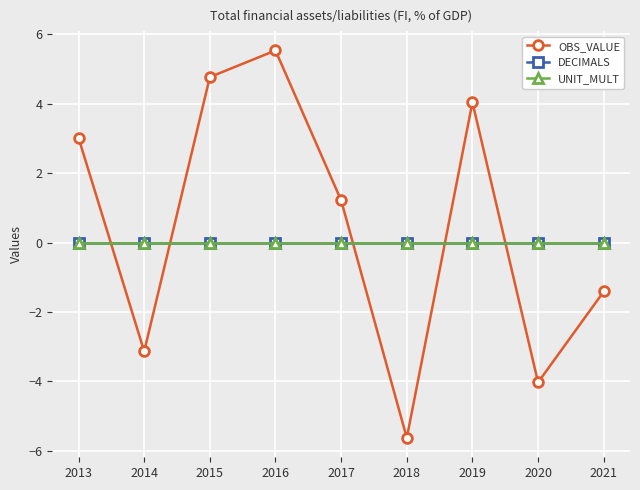

The value of OBS_VALUE at 2015 is 4.8. True or false?

True